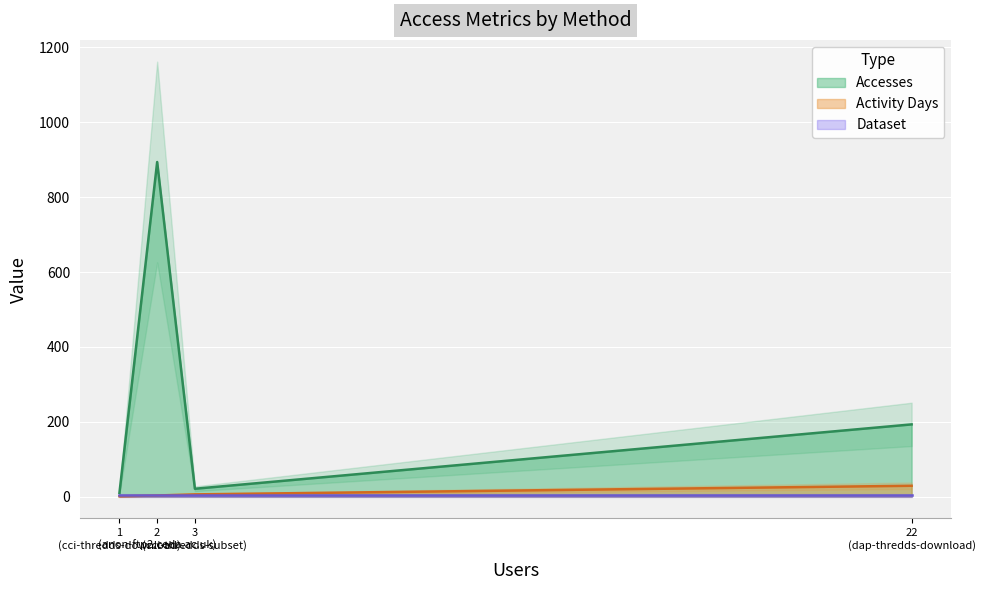

The value of Activity Days at dap-thredds-download is 29. True or false?

True